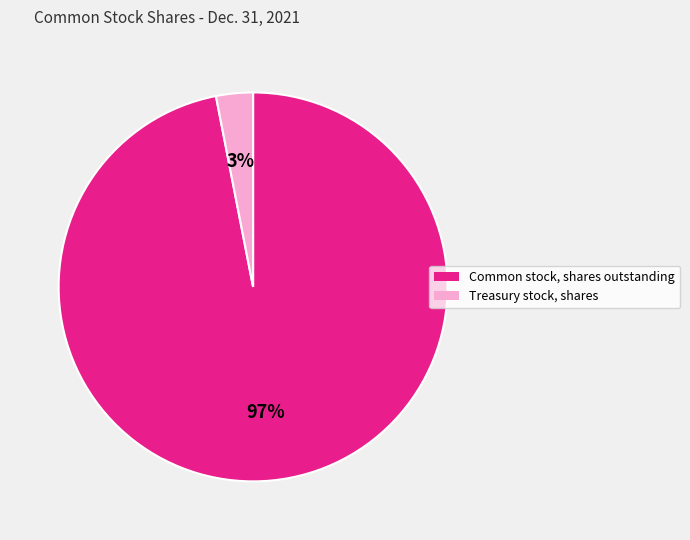

What percentage is the Treasury stock, shares slice, to the nearest percent?

3%